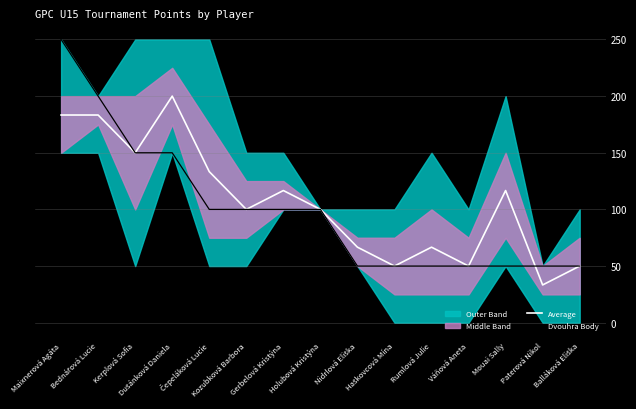

How many lines are shown in the chart?

2